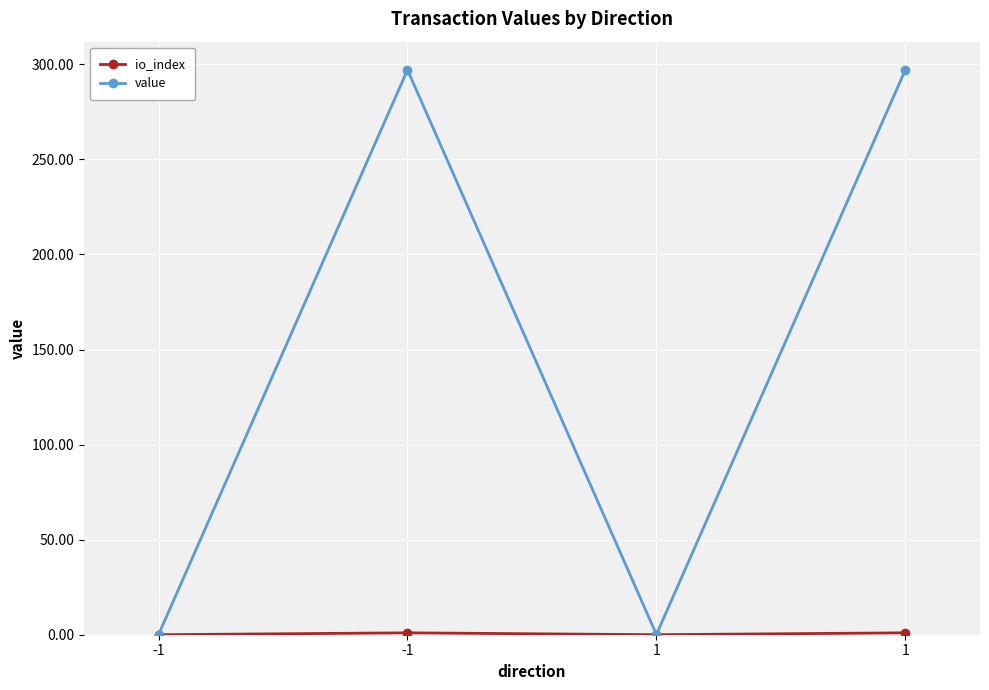

How many series are shown in this chart?

2